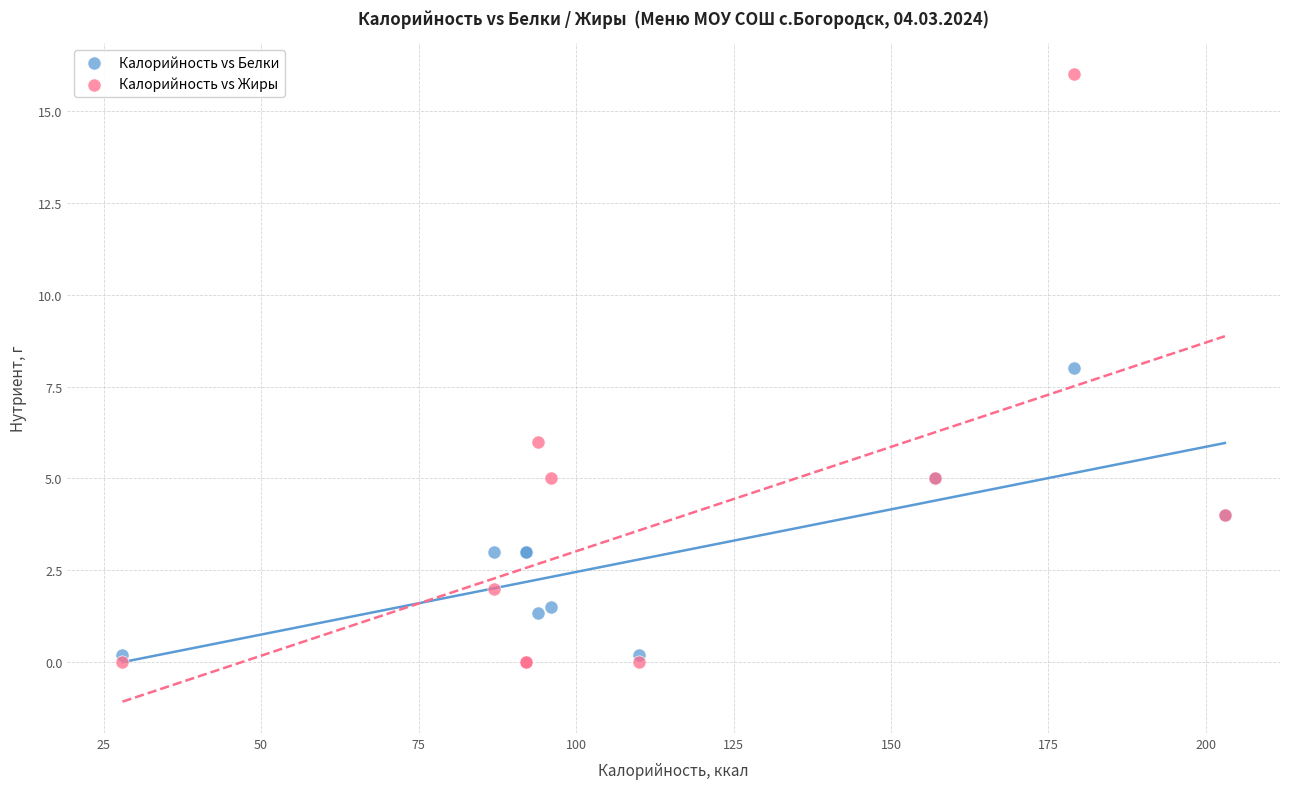

Which series has the widest spread of Y values?

Калорийность vs Жиры